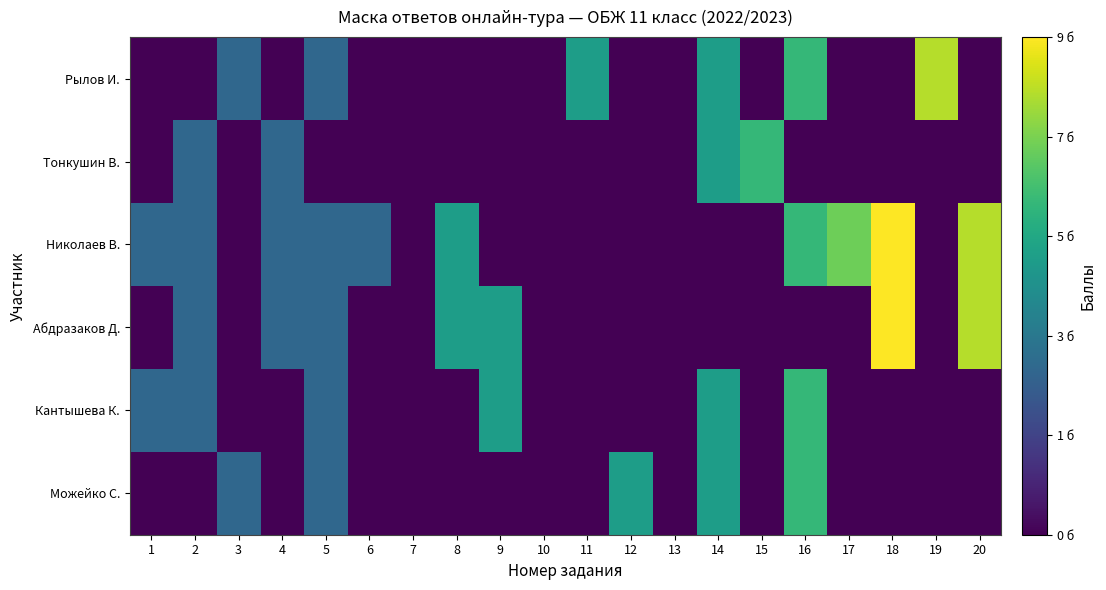

At 19, list the series in order from largest to smallest.

Рылов И., Тонкушин В., Николаев В., Абдразаков Д., Кантышева К., Можейко С.